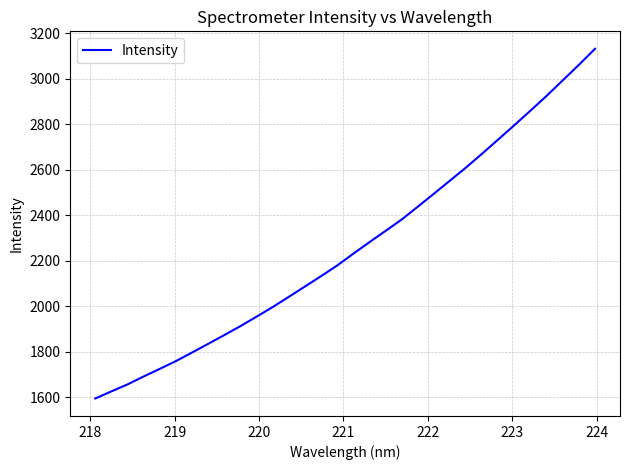

What is the smallest value displayed?

1594.1